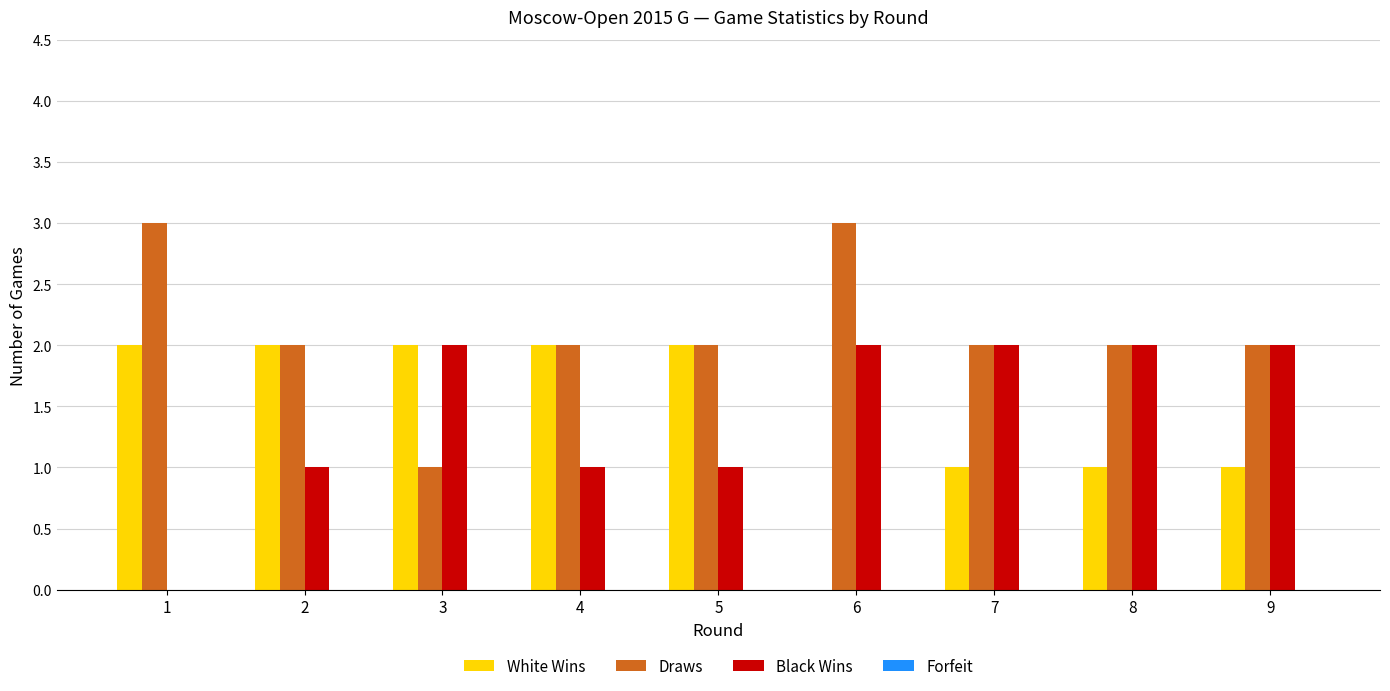

Read the Draws value at 6.

3